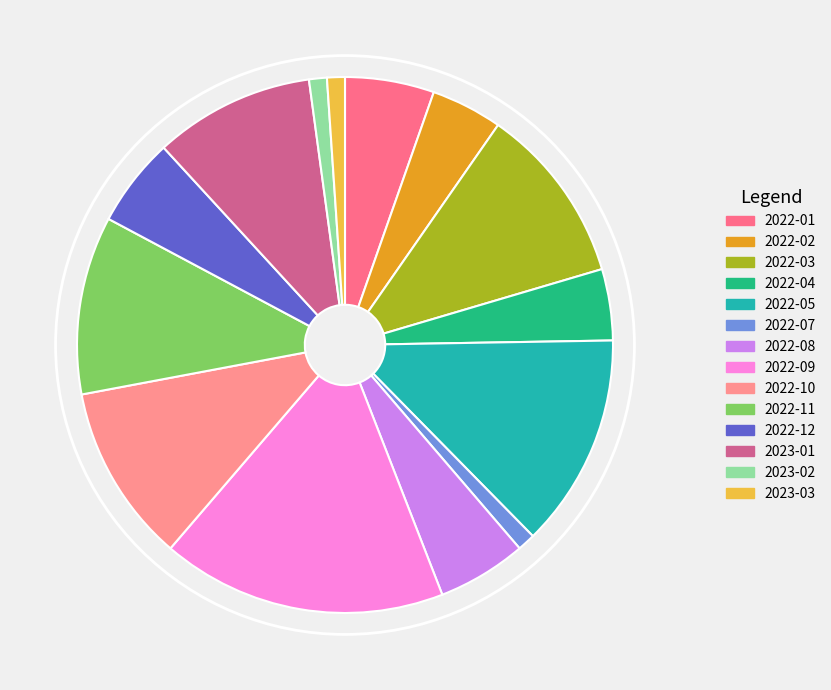

The 2022-04 slice represents 4% of the pie. True or false?

True